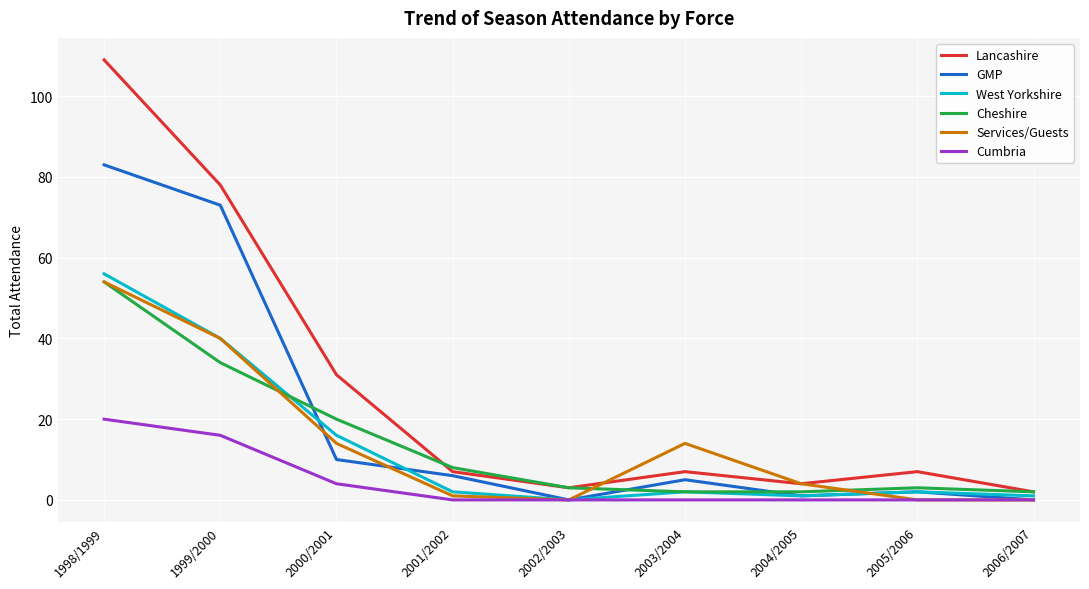

What is the greatest value displayed?

109